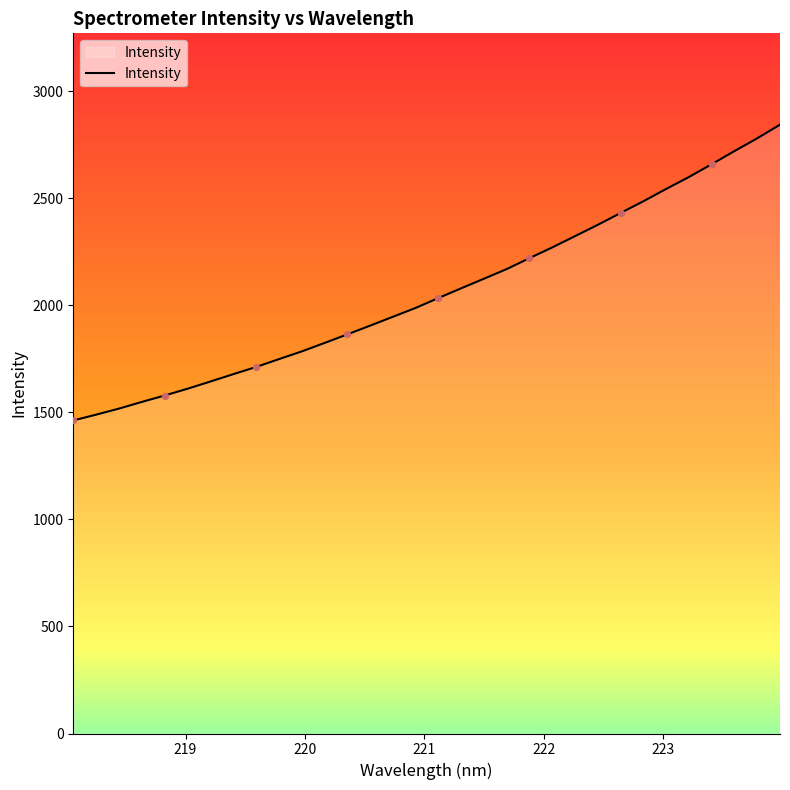

What is the difference between the maximum and minimum values?

1382.1